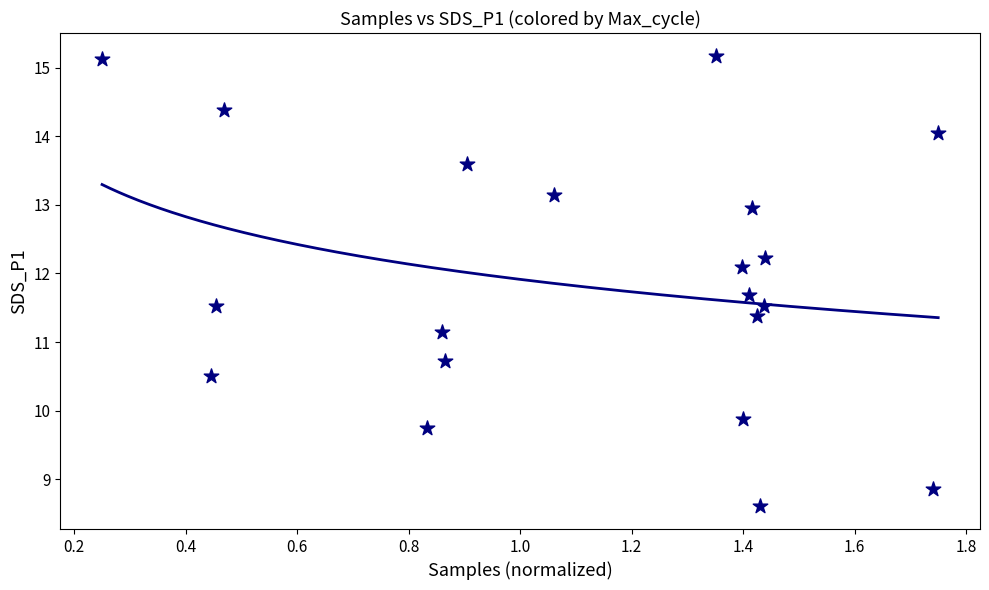

What is the range of Y values (max minus min)?

6.6